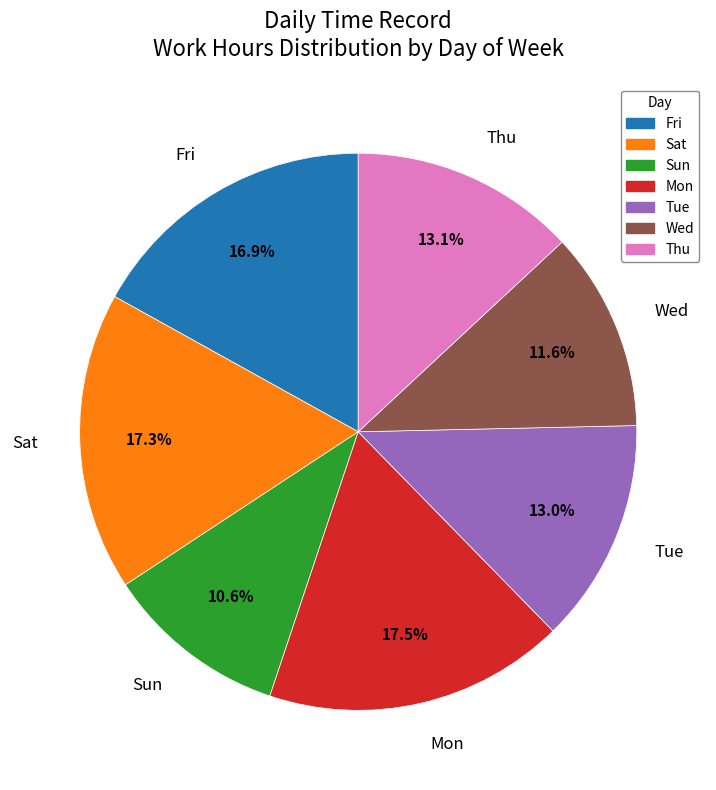

Is there any slice that represents more than half of the pie?

No